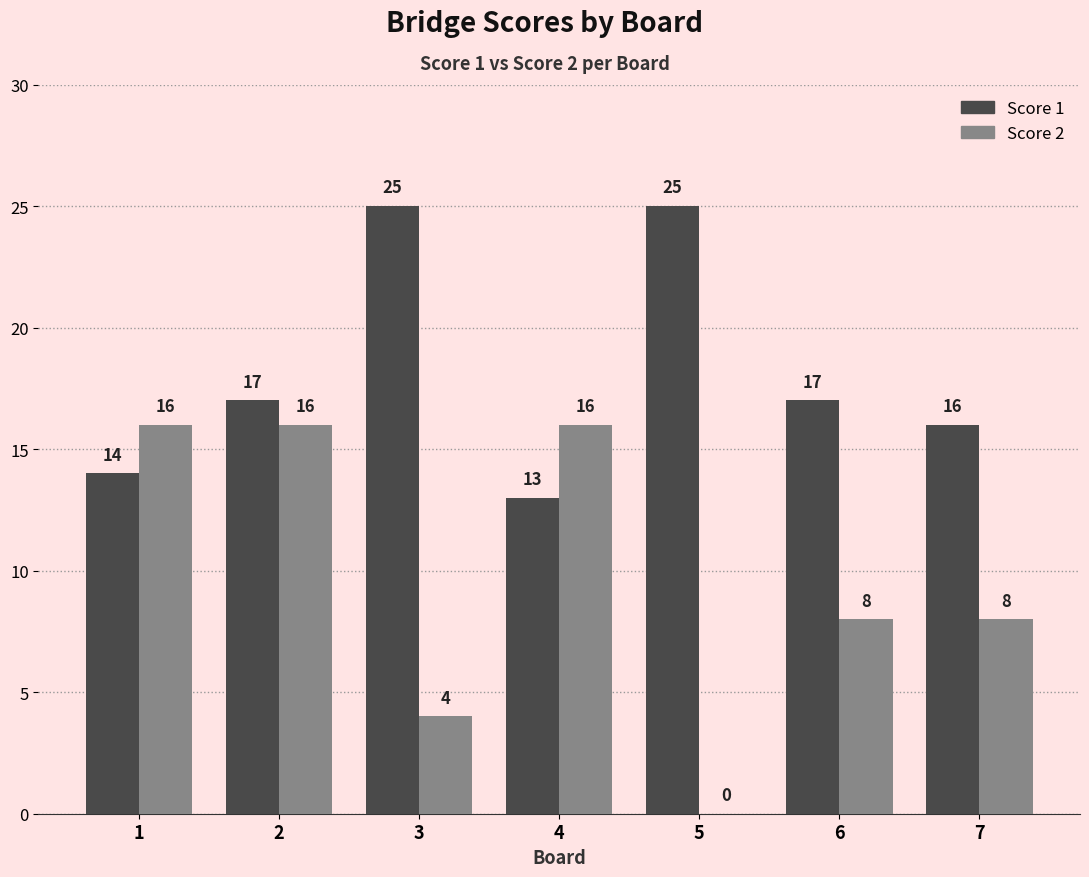

Count the Score 2 values in the range 4 to 16.

6